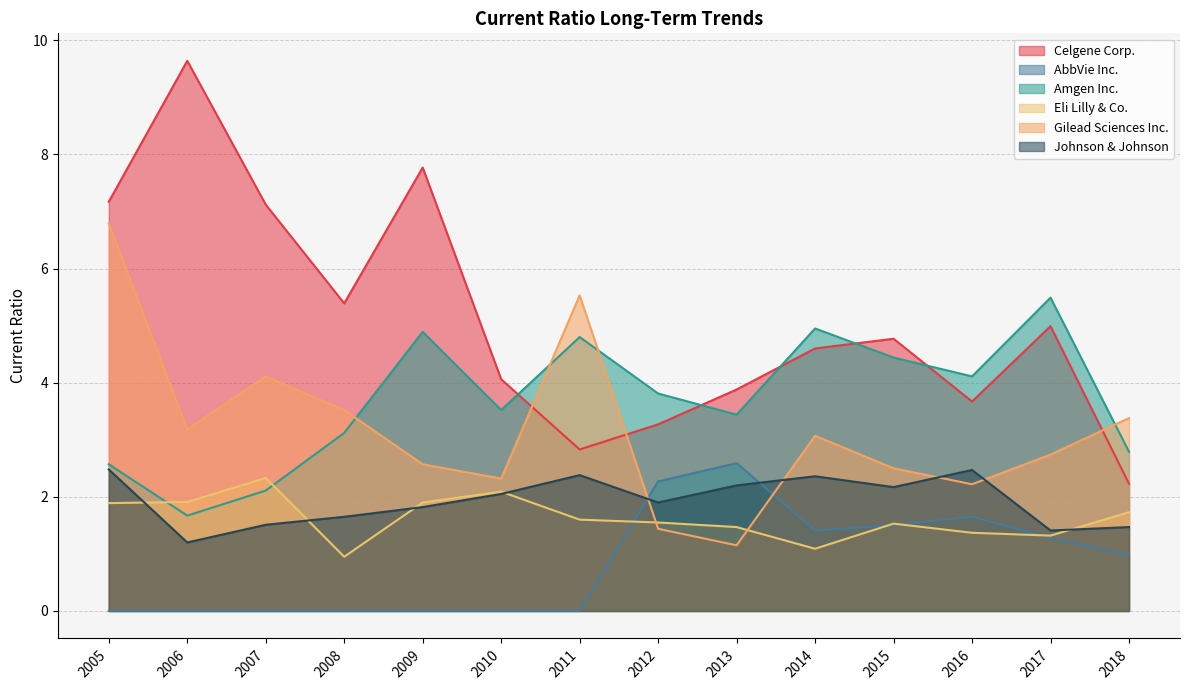

What is the lowest value of the Celgene Corp. series?

2.2